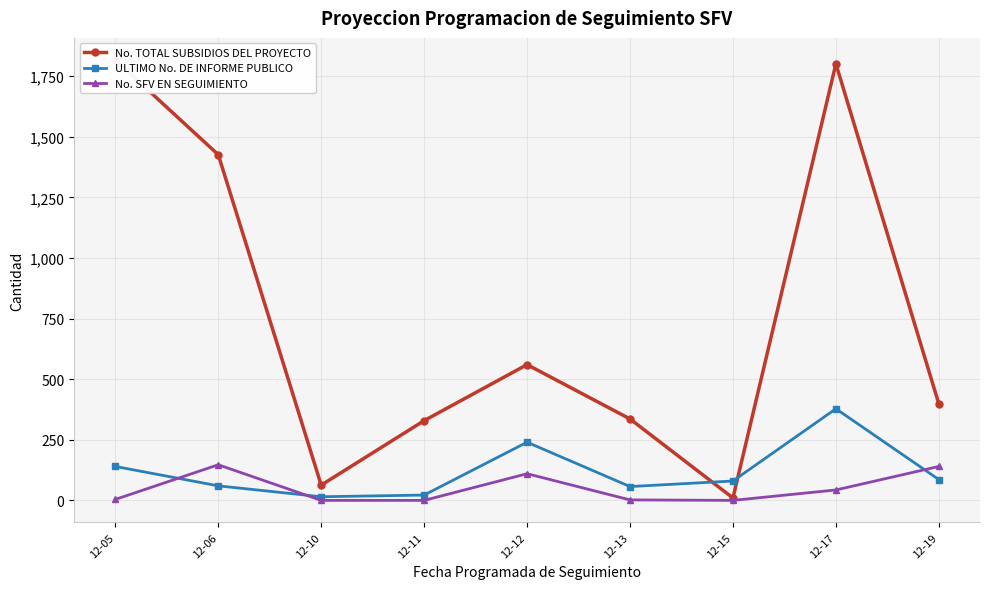

What is the value of the ULTIMO No. DE INFORME PUBLICO point at the 3rd from the left?

15